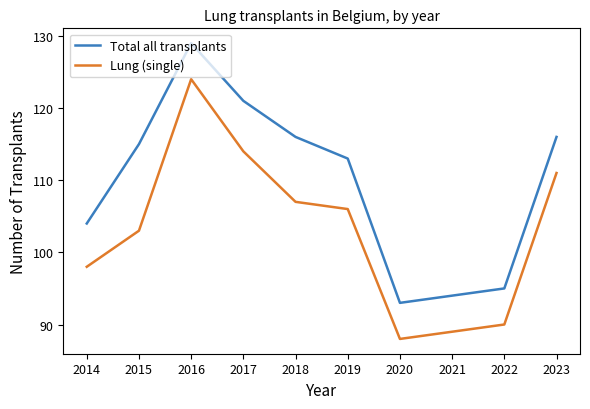

Reading left to right, list all the values displayed in this chart.

Total all transplants: 104	115	129	121	116	113	93	94	95	116
Lung (single): 98	103	124	114	107	106	88	89	90	111